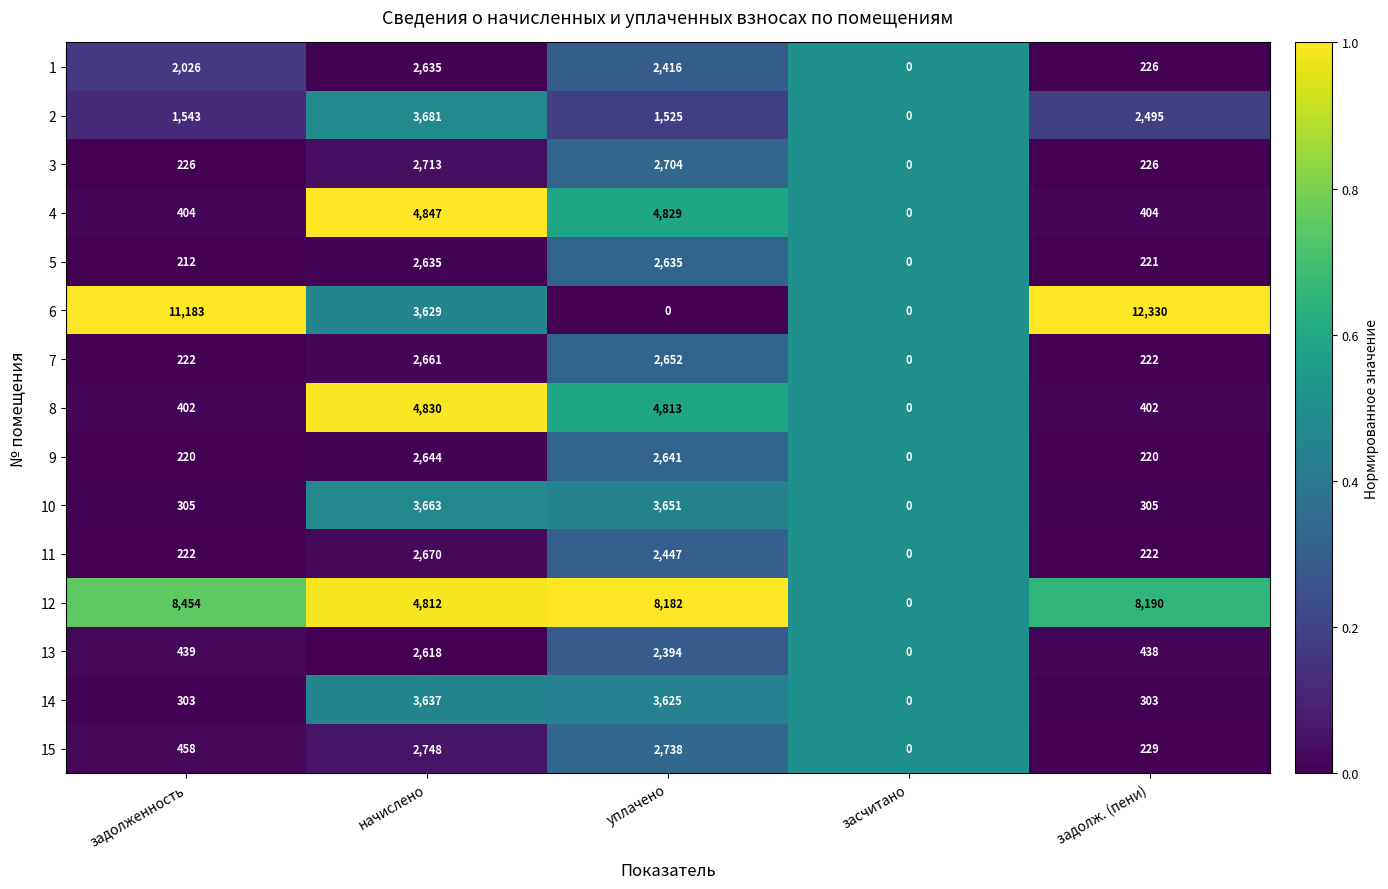

Which series has the largest total across all categories?

12